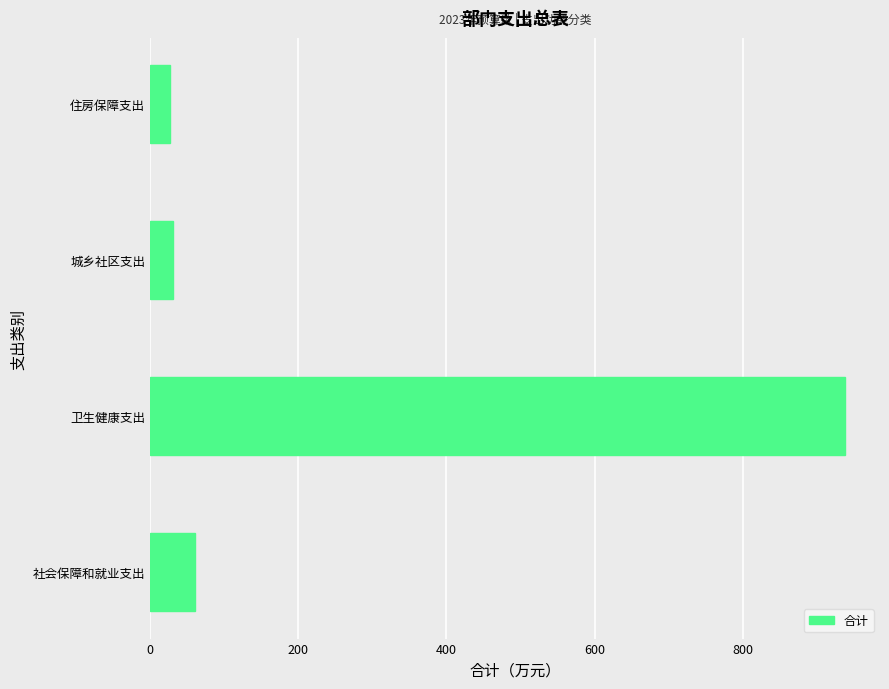

What is the ratio of the value at 城乡社区支出 to the value at 住房保障支出?

1.2